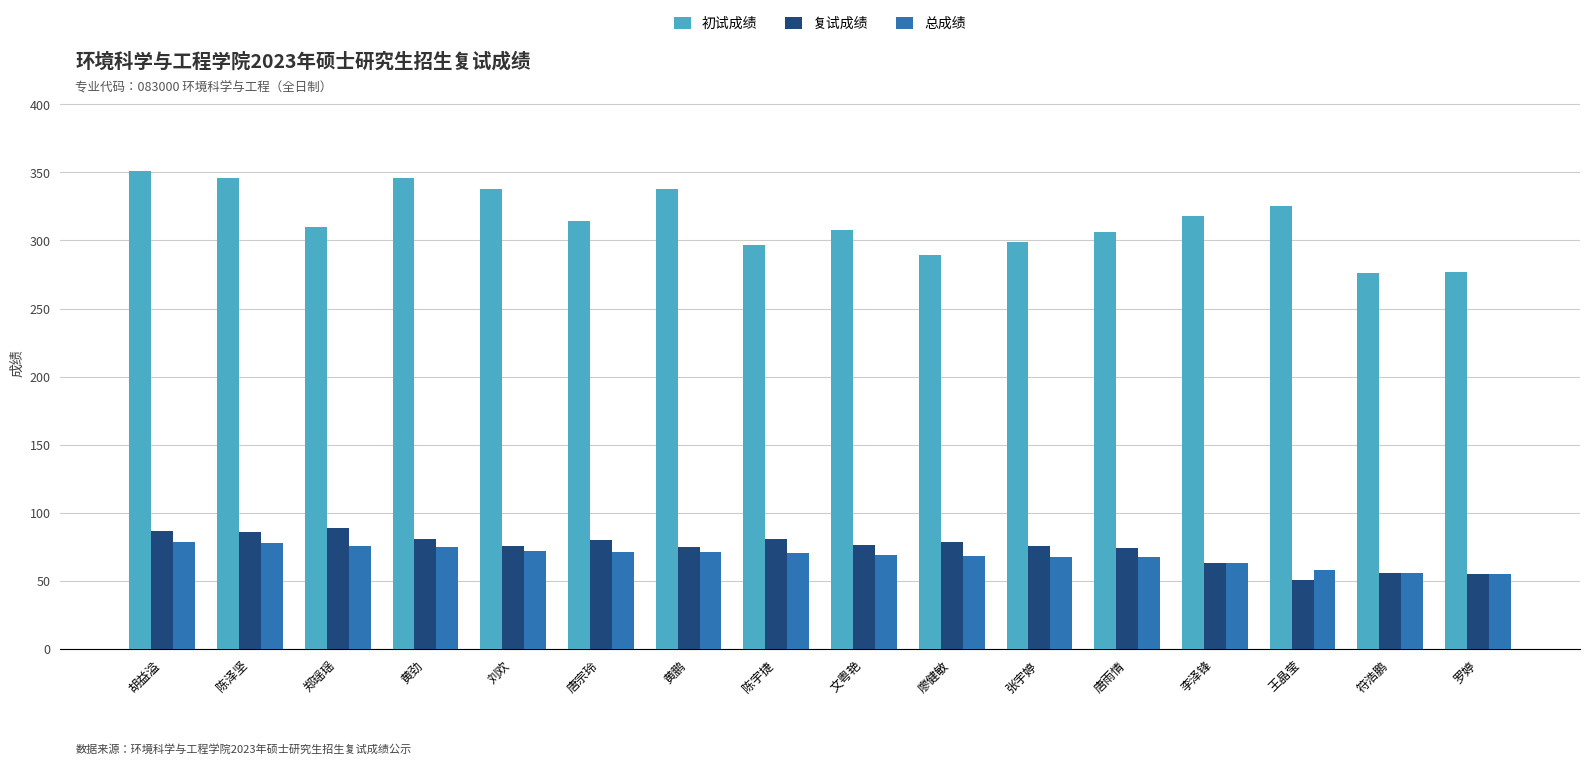

What is the minimum value for 总成绩?

55.4